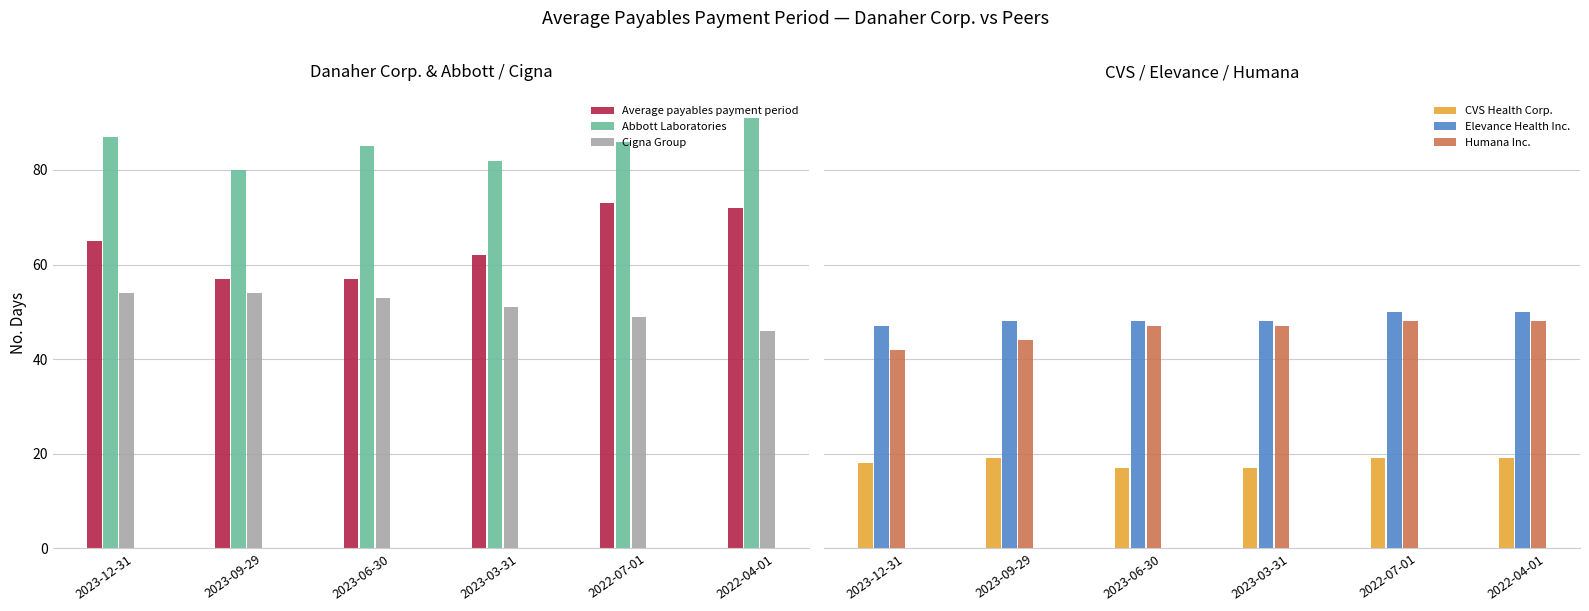

Between 2023-12-31 and 2022-07-01, which series saw the biggest shift?

Average payables payment period